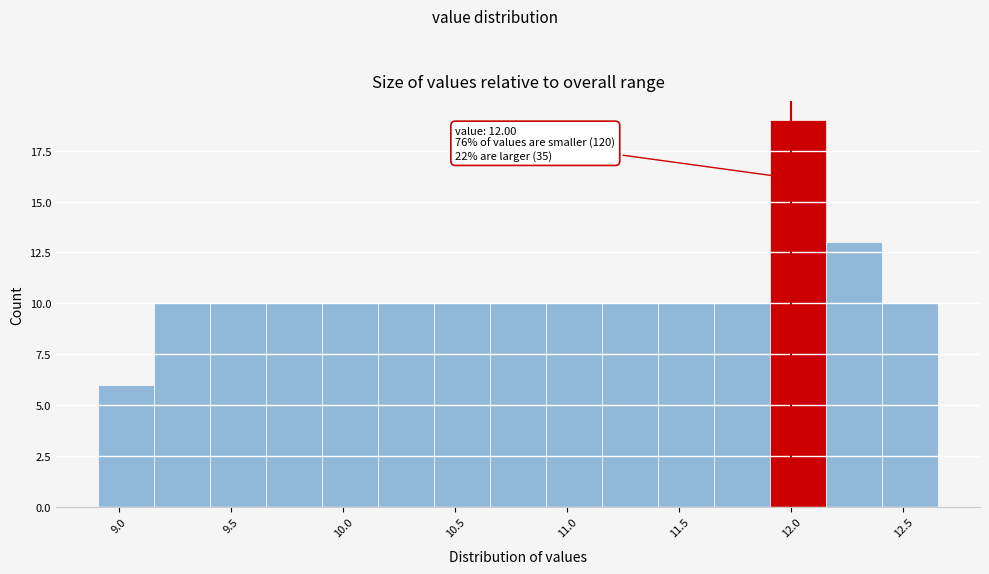

Over which range of the x-axis is the bar tallest?

11.905 to 12.155